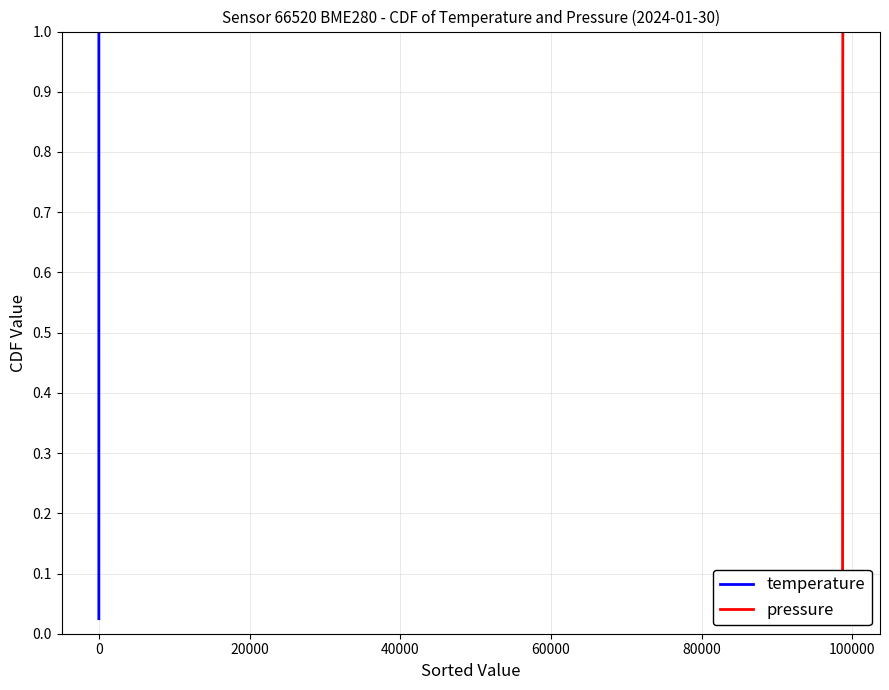

True or false: temperature has a value of 0.3 at 32.

False